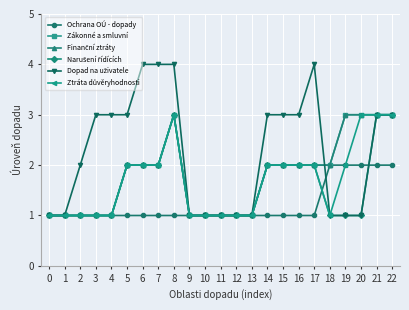

Is this an area chart (filled region under the line)?

No